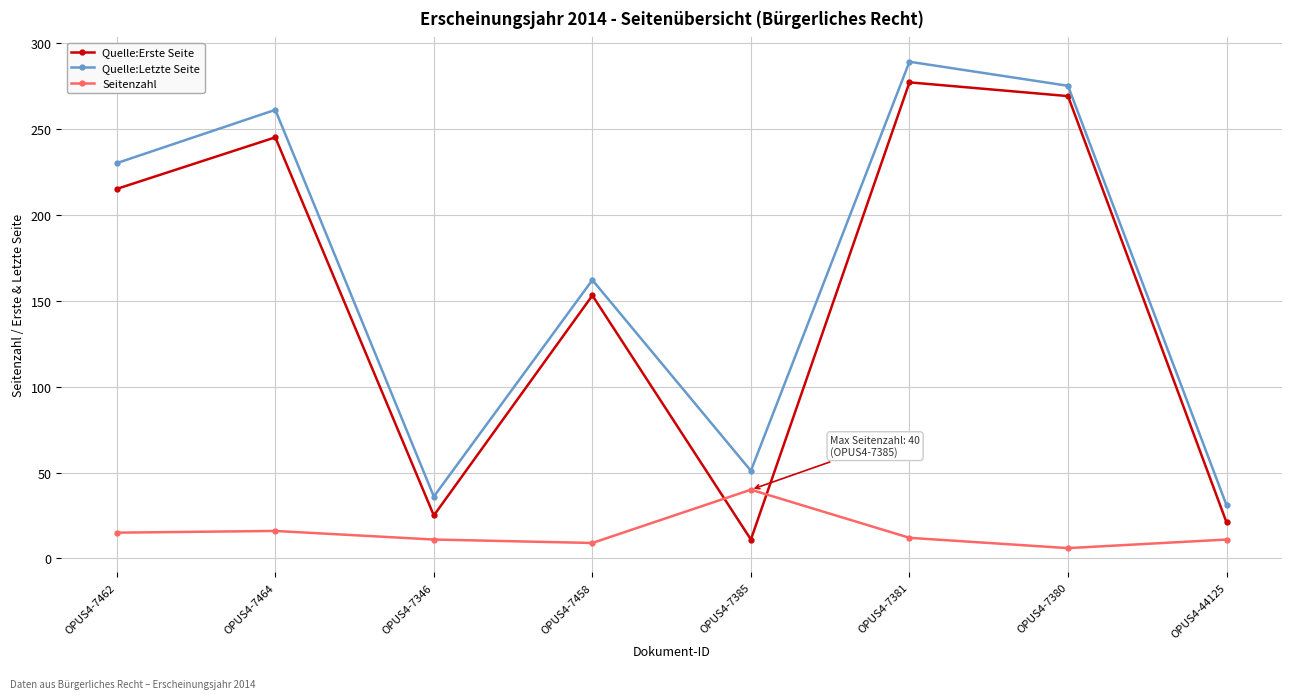

What is the average value of the Quelle:Letzte Seite series?

167